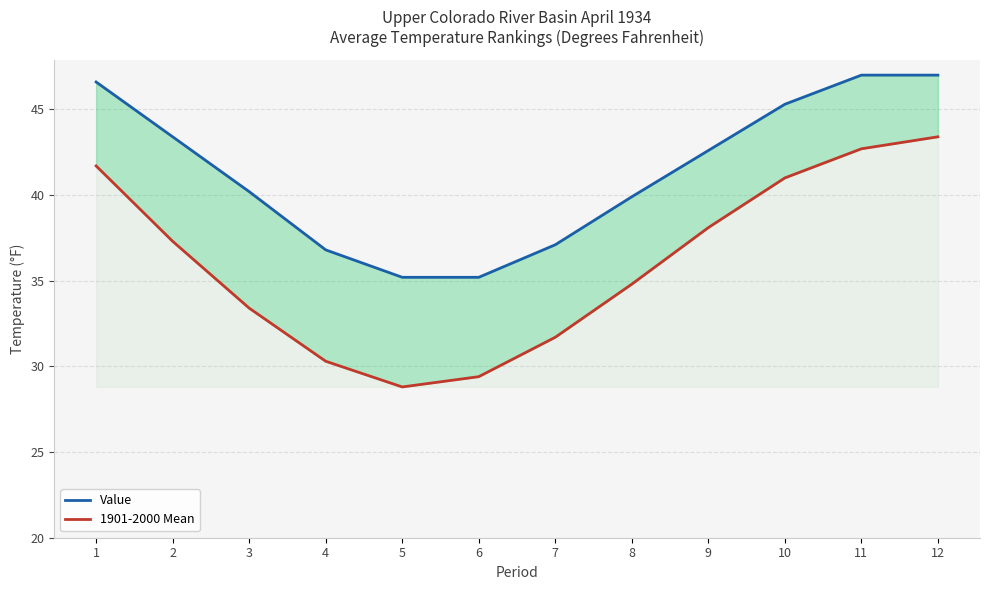

What value does the Value series have at 12?

47.0